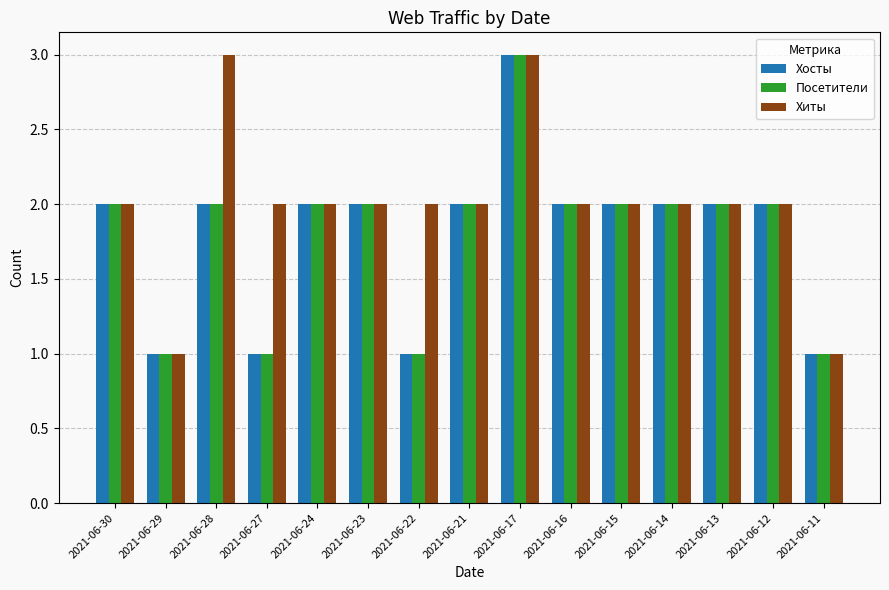

What is the sum of the Хиты values at 2021-06-21 and 2021-06-17?

5